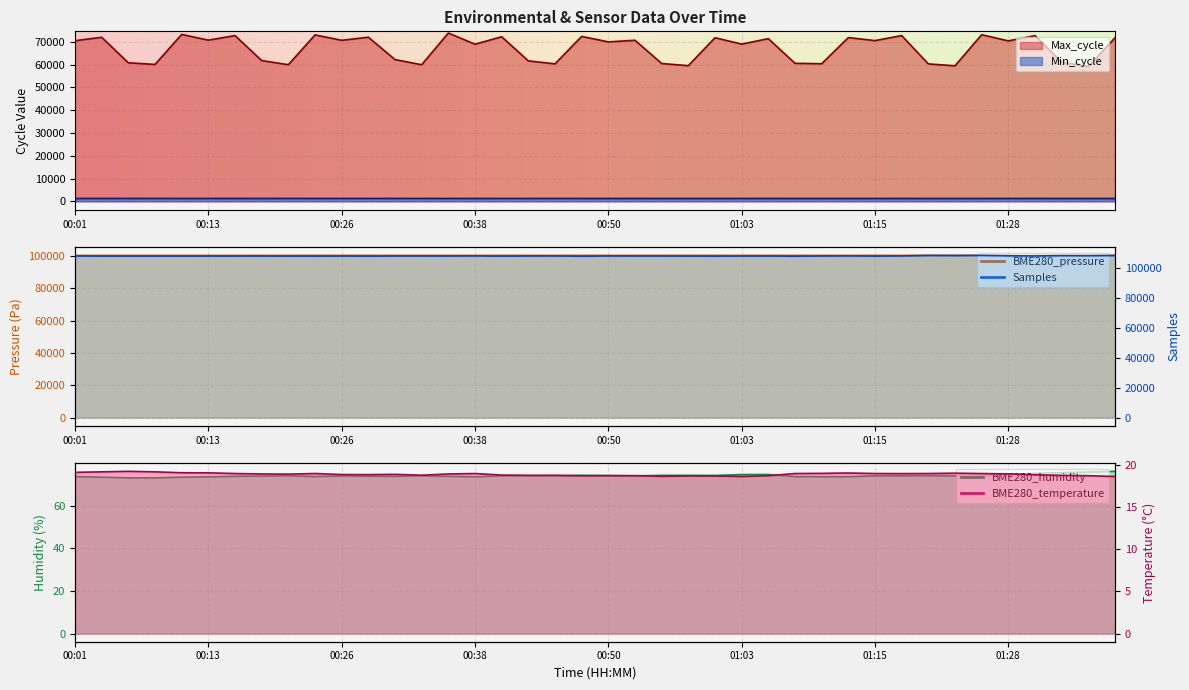

Reading left to right, what are all the values shown in this chart?

Max_cycle: 00:01=70487.0	00:03=71952.0	00:06=60776.0	00:08=60061.0	00:11=73222.0	00:13=70710.0	00:16=72705.0	00:18=61749.0	00:21=59947.0	00:23=73018.0	00:26=70641.0	00:28=72004.0	00:30=62175.0	00:33=59933.0	00:35=73840.0	00:38=68922.0	00:40=72204.0	00:43=61618.0	00:45=60316.0	00:48=72357.0	00:50=69944.0	00:53=70667.0	00:55=60463.0	00:58=59512.0	01:00=71777.0	01:03=68976.0	01:05=71370.0	01:08=60548.0	01:10=60367.0	01:13=71840.0	01:15=70507.0	01:18=72720.0	01:20=60292.0	01:23=59463.0	01:25=73101.0	01:28=70389.0	01:30=72690.0	01:33=61072.0	01:35=59126.0	01:38=71754.0
Min_cycle: 00:01=1254.0	00:03=1254.0	00:06=1257.0	00:08=1260.0	00:11=1254.0	00:13=1254.0	00:16=1257.0	00:18=1254.0	00:21=1260.0	00:23=1254.0	00:26=1254.0	00:28=1261.0	00:30=1254.0	00:33=1261.0	00:35=1254.0	00:38=1254.0	00:40=1255.0	00:43=1254.0	00:45=1260.0	00:48=1254.0	00:50=1254.0	00:53=1258.0	00:55=1254.0	00:58=1254.0	01:00=1254.0	01:03=1254.0	01:05=1257.0	01:08=1254.0	01:10=1254.0	01:13=1254.0	01:15=1254.0	01:18=1260.0	01:20=1251.0	01:23=1251.0	01:25=1251.0	01:28=1254.0	01:30=1258.0	01:33=1254.0	01:35=1254.0	01:38=1254.0
Samples: 00:01=107988.0	00:03=107907.0	00:06=107893.0	00:08=107895.0	00:11=107903.0	00:13=107919.0	00:16=107928.0	00:18=107954.0	00:21=107902.0	00:23=107874.0	00:26=107951.0	00:28=107862.0	00:30=107961.0	00:33=107958.0	00:35=107947.0	00:38=108011.0	00:40=107866.0	00:43=107976.0	00:45=107999.0	00:48=107816.0	00:50=107988.0	00:53=107954.0	00:55=107951.0	00:58=107917.0	01:00=107861.0	01:03=107934.0	01:05=107954.0	01:08=107825.0	01:10=107967.0	01:13=108027.0	01:15=107901.0	01:18=107996.0	01:20=108340.0	01:23=108265.0	01:25=108365.0	01:28=108098.0	01:30=107981.0	01:33=108197.0	01:35=108153.0	01:38=108318.0
BME280_pressure: 00:01=100344.4	00:03=100342.4	00:06=100344.5	00:08=100343.5	00:11=100343.3	00:13=100344.4	00:16=100344.8	00:18=100345.5	00:21=100344.4	00:23=100350.9	00:26=100351.7	00:28=100350.0	00:30=100351.4	00:33=100351.7	00:35=100353.0	00:38=100346.8	00:40=100352.6	00:43=100355.5	00:45=100356.6	00:48=100356.9	00:50=100355.8	00:53=100355.8	00:55=100355.9	00:58=100354.4	01:00=100356.9	01:03=100349.3	01:05=100351.2	01:08=100348.9	01:10=100351.5	01:13=100350.6	01:15=100356.4	01:18=100357.4	01:20=100360.1	01:23=100358.8	01:25=100358.4	01:28=100359.2	01:30=100366.4	01:33=100361.2	01:35=100363.1	01:38=100362.4
BME280_humidity: 00:01=73.7	00:03=73.4	00:06=73.1	00:08=73.1	00:11=73.4	00:13=73.5	00:16=73.8	00:18=73.9	00:21=74.0	00:23=73.7	00:26=74.0	00:28=73.9	00:30=73.8	00:33=74.1	00:35=73.8	00:38=73.6	00:40=74.0	00:43=74.1	00:45=74.0	00:48=74.3	00:50=74.1	00:53=74.0	00:55=74.2	00:58=74.2	01:00=74.2	01:03=74.6	01:05=74.6	01:08=73.7	01:10=73.6	01:13=73.6	01:15=74.0	01:18=74.0	01:20=74.1	01:23=74.0	01:25=74.2	01:28=74.6	01:30=75.2	01:33=75.5	01:35=75.8	01:38=76.1
BME280_temperature: 00:01=19.1	00:03=19.1	00:06=19.2	00:08=19.1	00:11=19.0	00:13=19.0	00:16=18.9	00:18=18.9	00:21=18.9	00:23=18.9	00:26=18.8	00:28=18.8	00:30=18.9	00:33=18.8	00:35=18.9	00:38=18.9	00:40=18.8	00:43=18.7	00:45=18.7	00:48=18.7	00:50=18.7	00:53=18.7	00:55=18.6	00:58=18.7	01:00=18.7	01:03=18.6	01:05=18.7	01:08=18.9	01:10=19.0	01:13=19.0	01:15=18.9	01:18=18.9	01:20=18.9	01:23=19.0	01:25=18.9	01:28=18.9	01:30=18.8	01:33=18.7	01:35=18.7	01:38=18.6